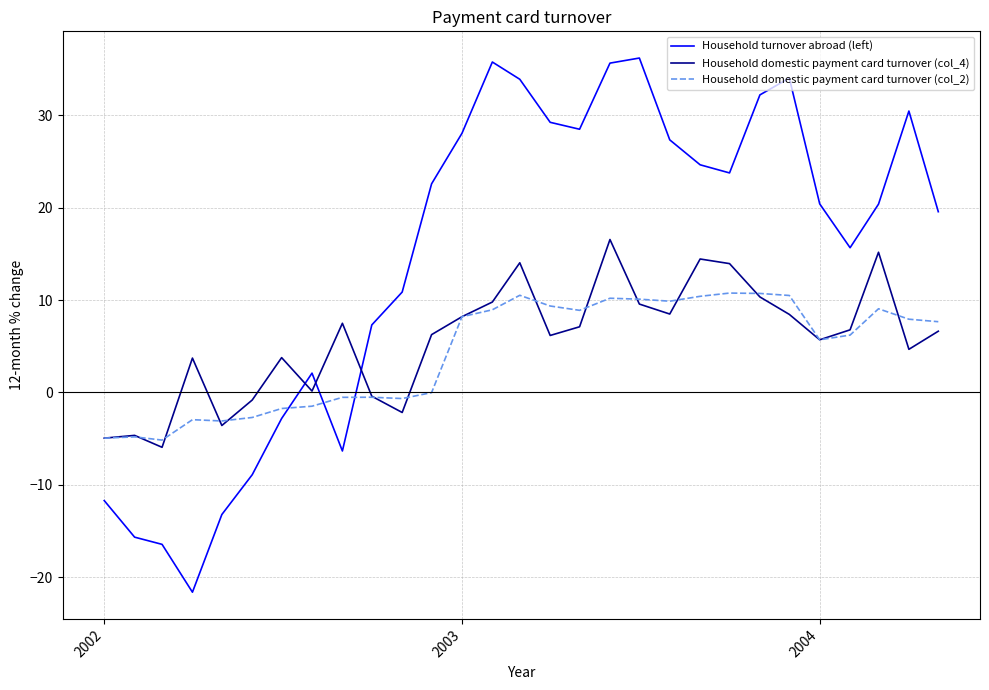

What is the average value of the Household domestic payment card turnover (col_2) series?

4.4